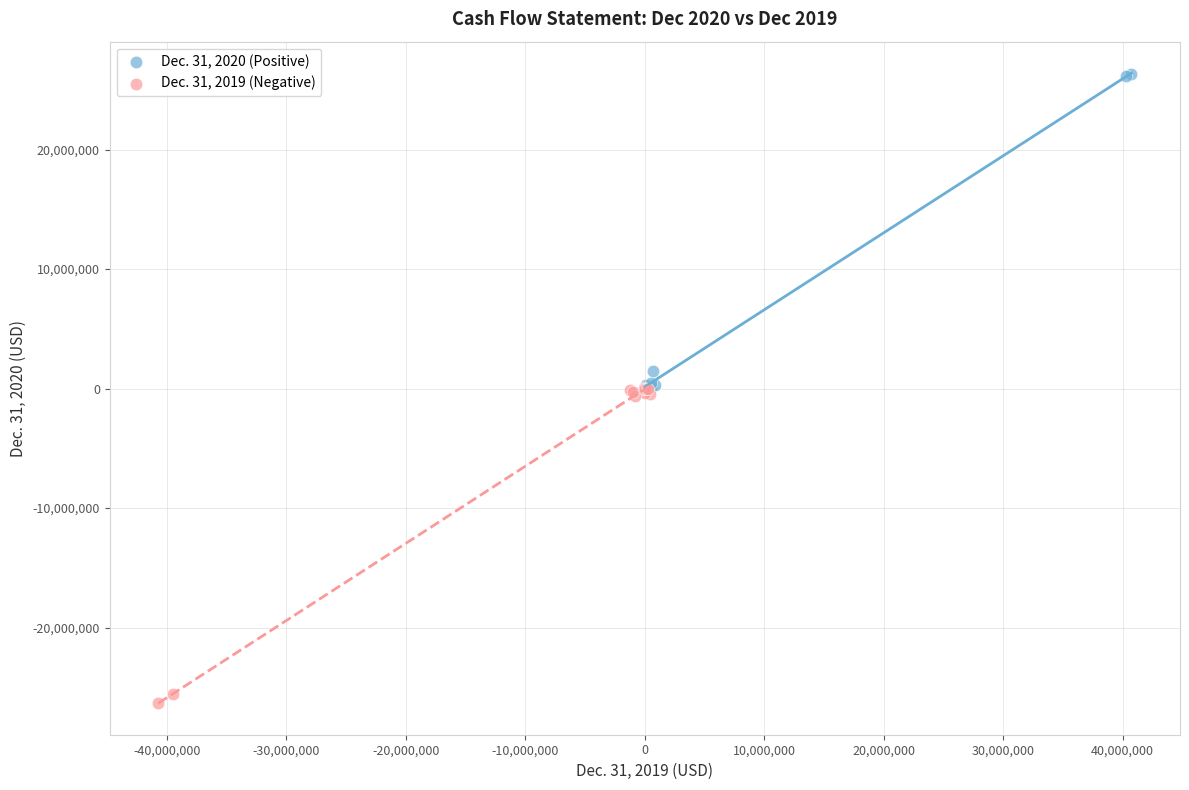

Which series reaches the maximum Y coordinate?

Dec. 31, 2020 (Positive)